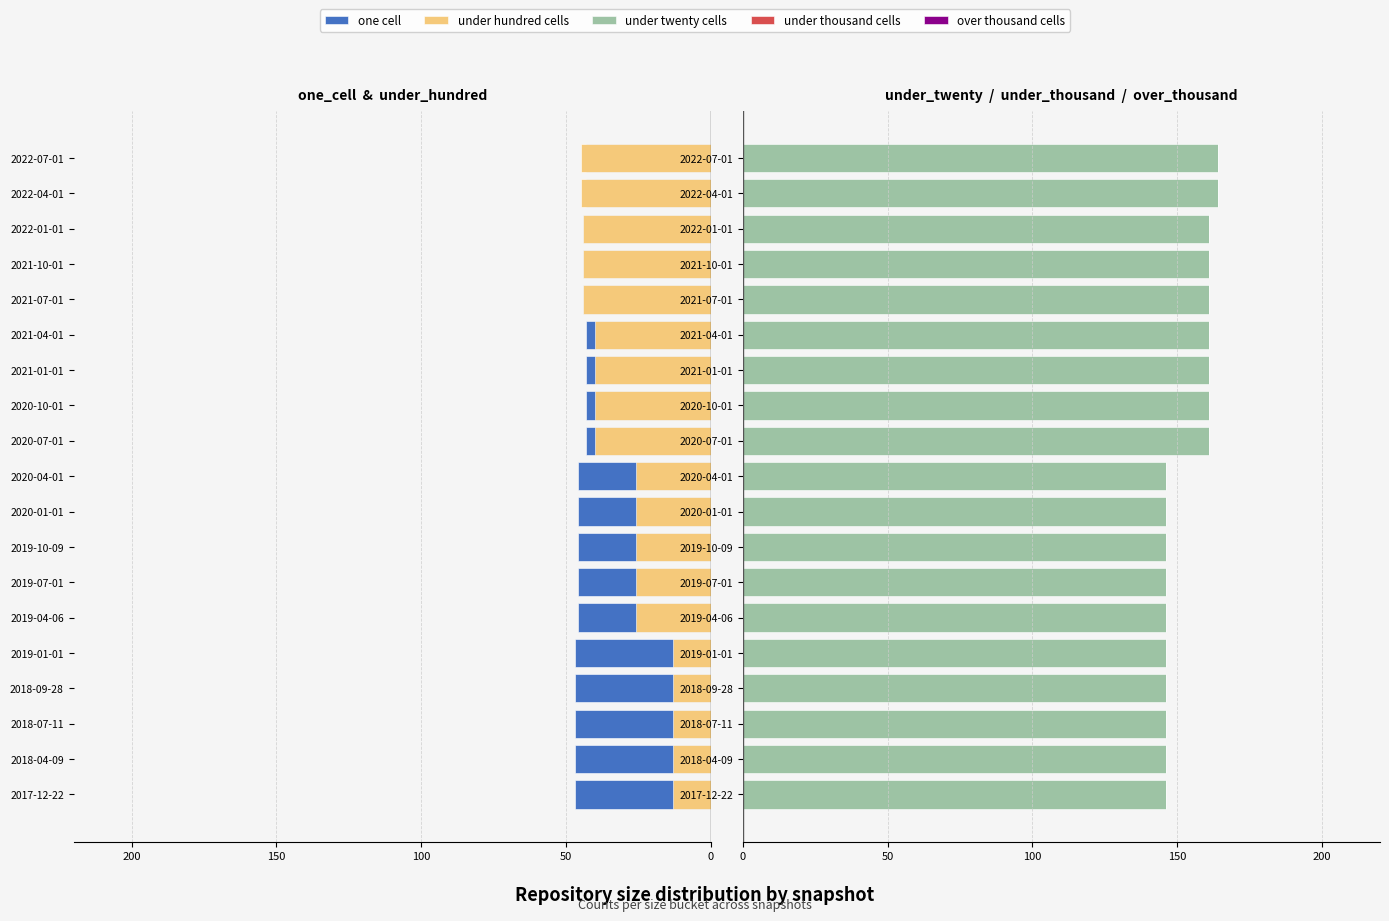

What is the value of the under thousand cells bar at the 15th from the left?

0.8